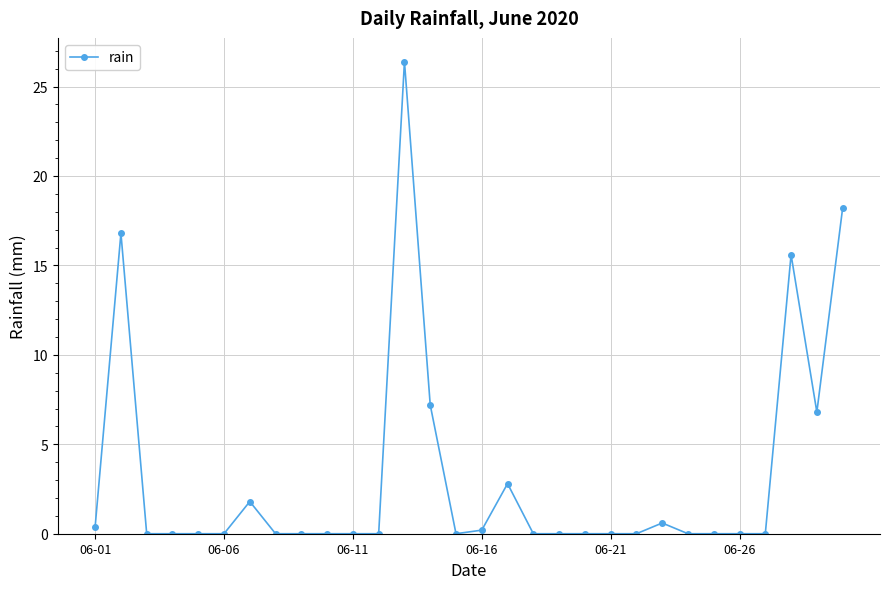

What is the sum of all values?

96.8